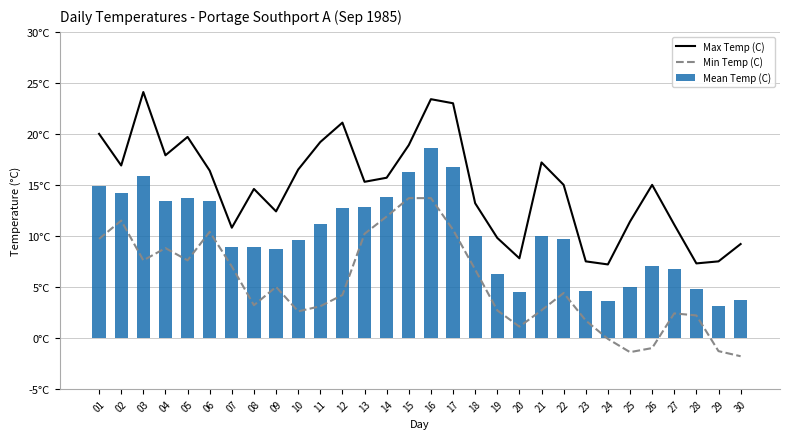

Reading left to right, what are all the values shown in this chart?

Max Temp (C): 01=20.0	02=16.9	03=24.1	04=17.9	05=19.7	06=16.4	07=10.8	08=14.6	09=12.4	10=16.5	11=19.2	12=21.1	13=15.3	14=15.7	15=18.9	16=23.4	17=23.0	18=13.2	19=9.8	20=7.8	21=17.2	22=15.0	23=7.5	24=7.2	25=11.4	26=15.0	27=11.1	28=7.3	29=7.5	30=9.2
Min Temp (C): 01=9.7	02=11.5	03=7.6	04=8.8	05=7.6	06=10.4	07=7.0	08=3.2	09=5.0	10=2.6	11=3.1	12=4.2	13=10.2	14=11.9	15=13.7	16=13.7	17=10.6	18=6.7	19=2.7	20=1.1	21=2.7	22=4.4	23=1.7	24=-0.1	25=-1.4	26=-1.0	27=2.4	28=2.2	29=-1.3	30=-1.8
Mean Temp (C): 01=14.9	02=14.2	03=15.9	04=13.4	05=13.7	06=13.4	07=8.9	08=8.9	09=8.7	10=9.6	11=11.2	12=12.7	13=12.8	14=13.8	15=16.3	16=18.6	17=16.8	18=10.0	19=6.3	20=4.5	21=10.0	22=9.7	23=4.6	24=3.6	25=5.0	26=7.0	27=6.8	28=4.8	29=3.1	30=3.7